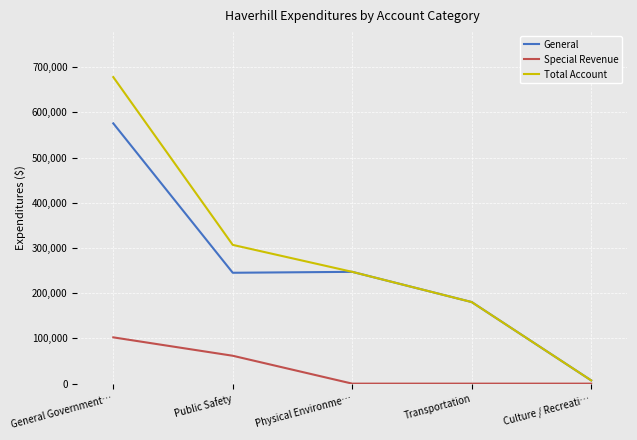

What is the spread (max minus min) of values at General Government…?

575543